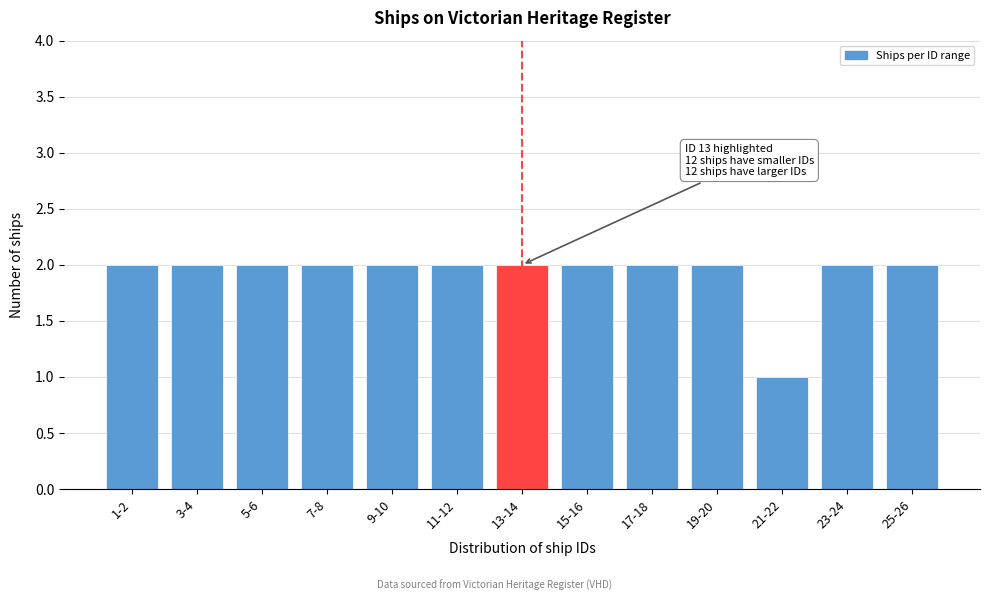

Reading right to left, list all the values displayed in this chart.

25-26=2	23-24=2	21-22=1	19-20=2	17-18=2	15-16=2	13-14=2	11-12=2	9-10=2	7-8=2	5-6=2	3-4=2	1-2=2